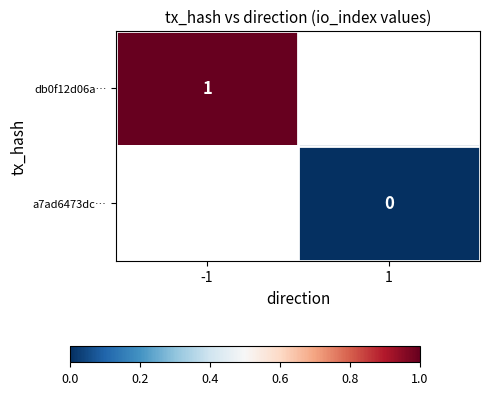

The db0f12d06a… series shows 1 at -1. True or false?

True